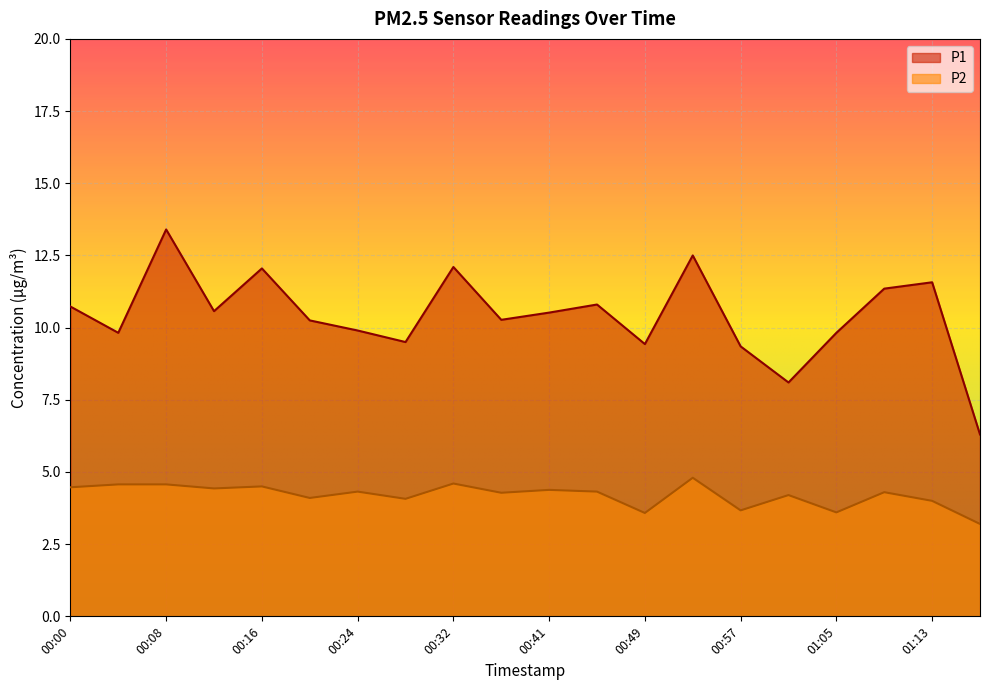

How many data points in P2 are less than 4?

4